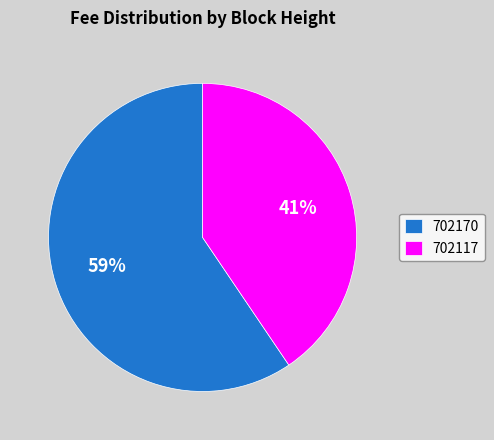

True or false: 702170 accounts for 54% of the total.

False